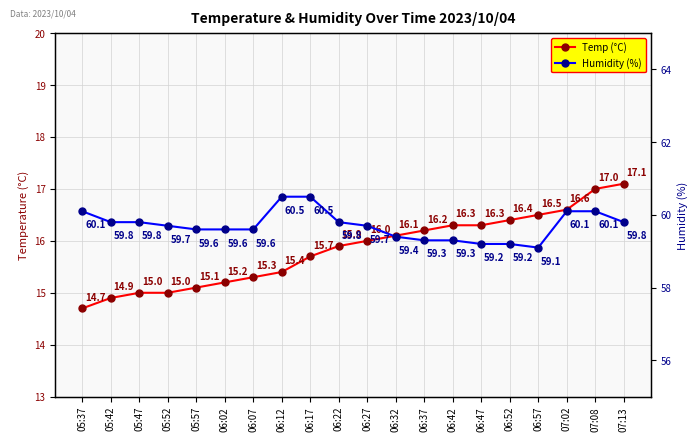

Which category has the lowest value across all series?

05:37